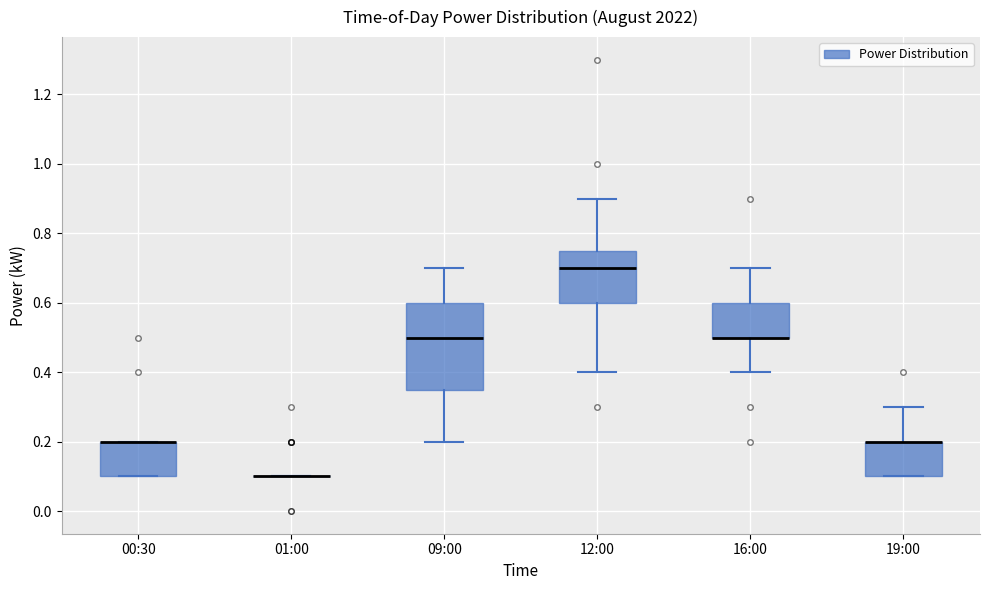

Reading left to right, transcribe this box plot: for each box, give where its median line is, the range the box spans, and where its two whiskers end, as read against the y-axis. The values are not printed on the chart, so give them approximately, as read against the axis.

00:30: median 0.20 (drawn on the box's upper edge), box 0.10 to 0.20, whiskers 0.10 to 0.20
01:00: box collapsed to a line at 0.10, whiskers 0.10 to 0.10
09:00: median 0.50, box 0.36 to 0.60, whiskers 0.20 to 0.70
12:00: median 0.70, box 0.60 to 0.76, whiskers 0.40 to 0.90
16:00: median 0.50 (drawn on the box's lower edge), box 0.50 to 0.60, whiskers 0.40 to 0.70
19:00: median 0.20 (drawn on the box's upper edge), box 0.10 to 0.20, whiskers 0.10 to 0.30